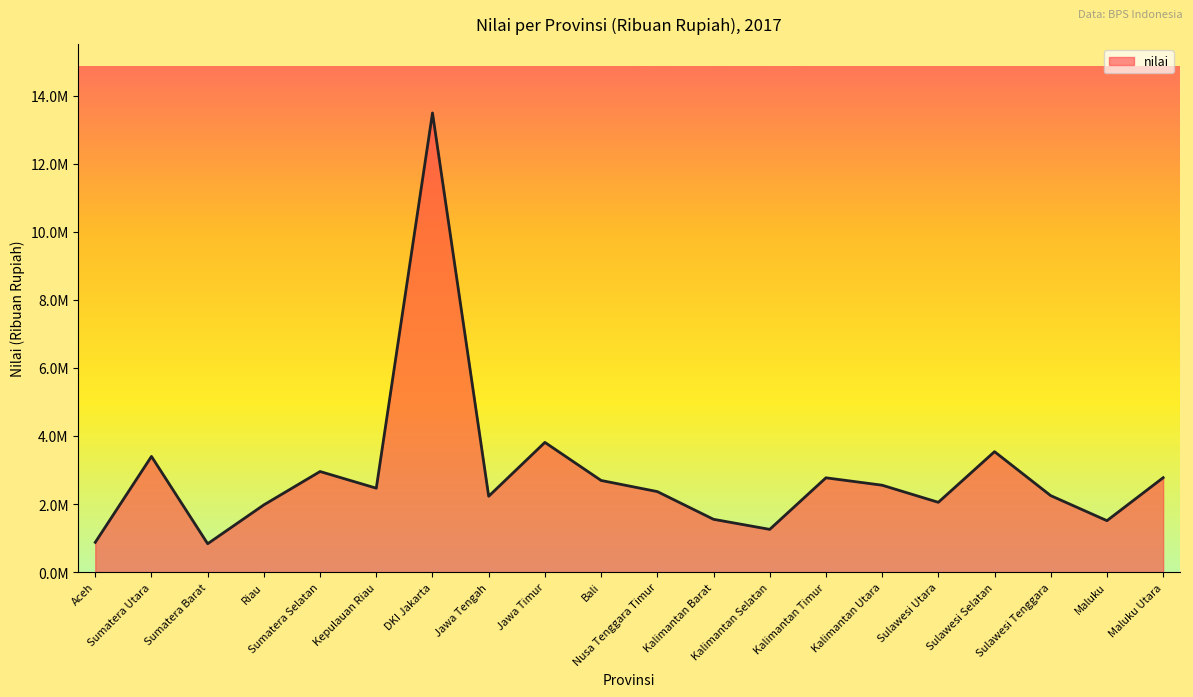

Reading left to right, transcribe all the data shown in this chart.

Aceh=873469	Sumatera Utara=3398210	Sumatera Barat=832994	Riau=1975006	Sumatera Selatan=2954880	Kepulauan Riau=2465160	DKI Jakarta=13490787	Jawa Tengah=2228369	Jawa Timur=3810688	Bali=2692139	Nusa Tenggara Timur=2365312	Kalimantan Barat=1551010	Kalimantan Selatan=1254839	Kalimantan Timur=2770221	Kalimantan Utara=2552740	Sulawesi Utara=2050089	Sulawesi Selatan=3538090	Sulawesi Tenggara=2246400	Maluku=1510681	Maluku Utara=2773098